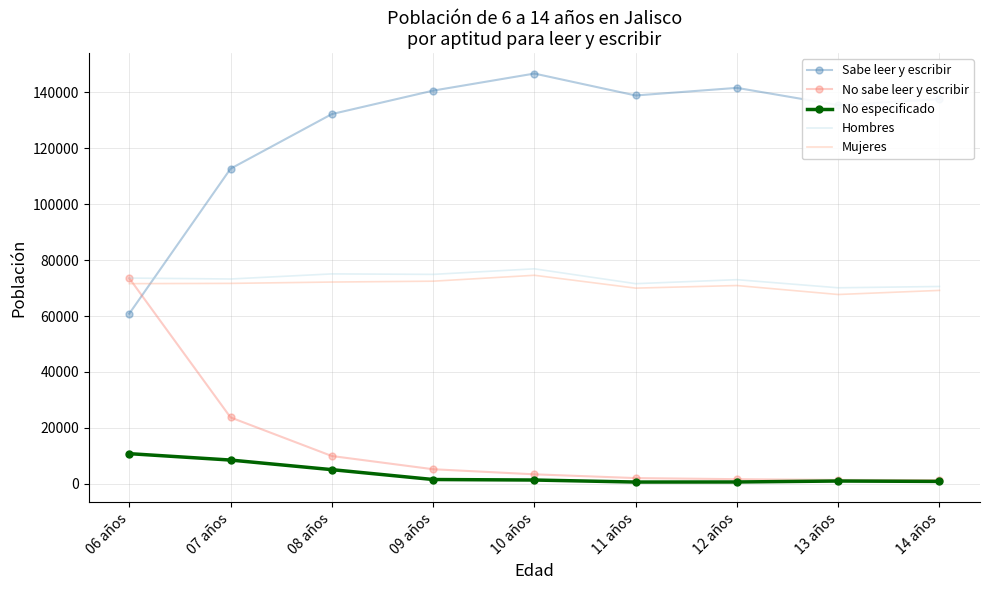

The value of Mujeres at 07 años is 71670. True or false?

True